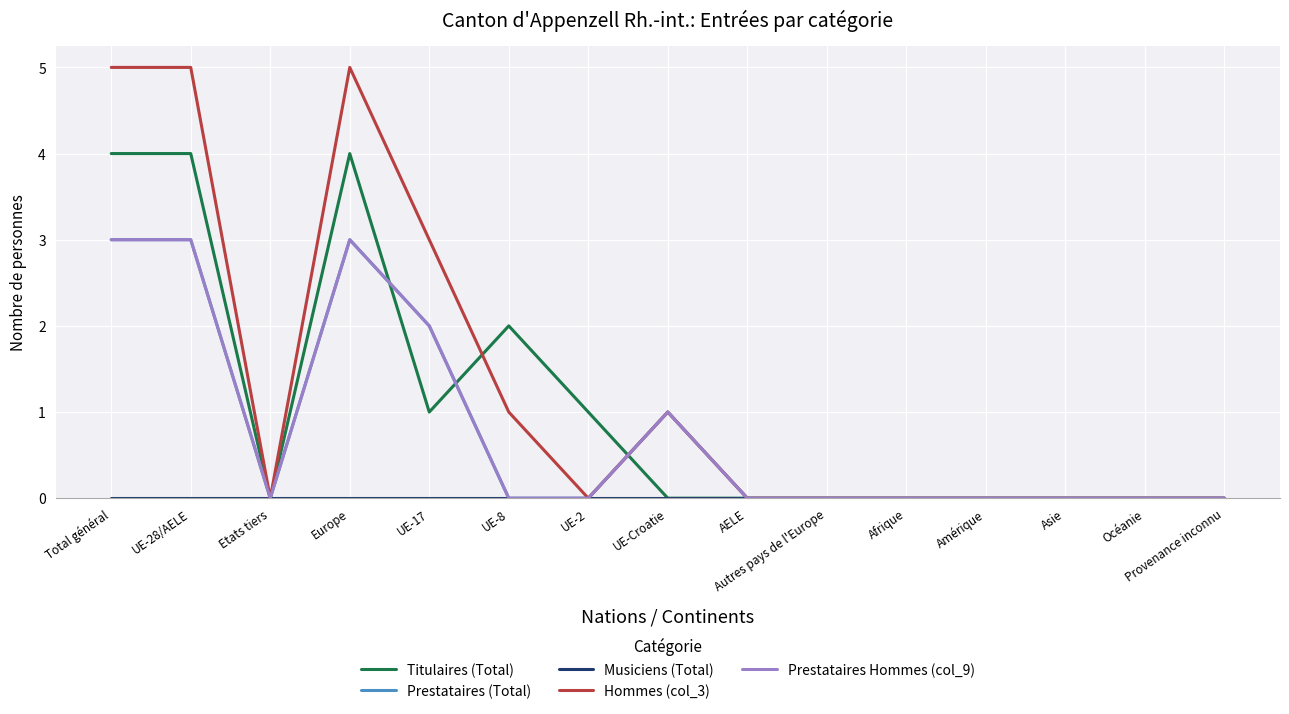

Does the chart have visible grid lines?

Yes